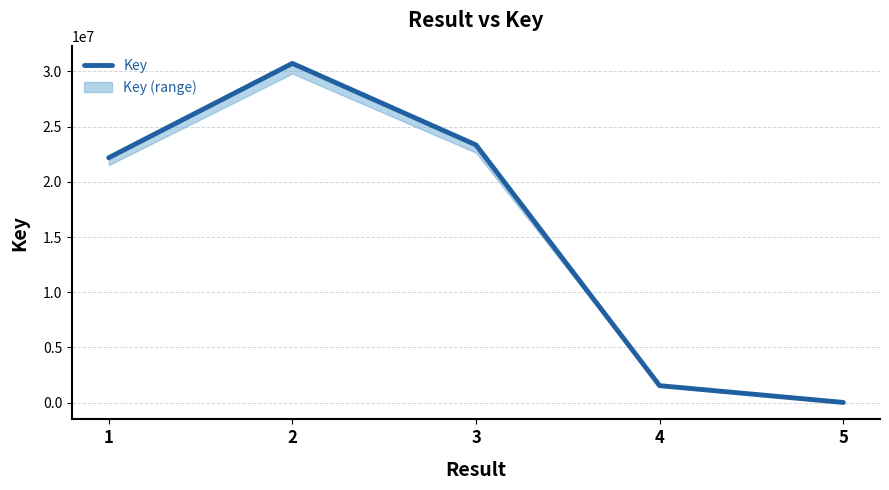

Reading left to right, transcribe all the data shown in this chart.

22183351	30732073	23343779	1527526	8607